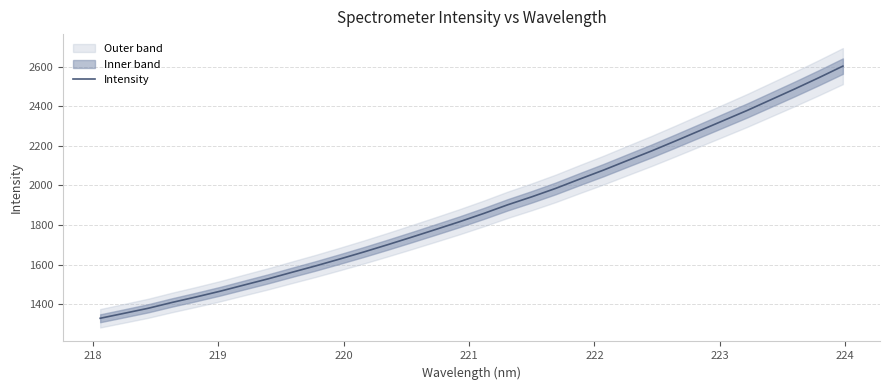

What is the minimum value for Intensity?

1329.0